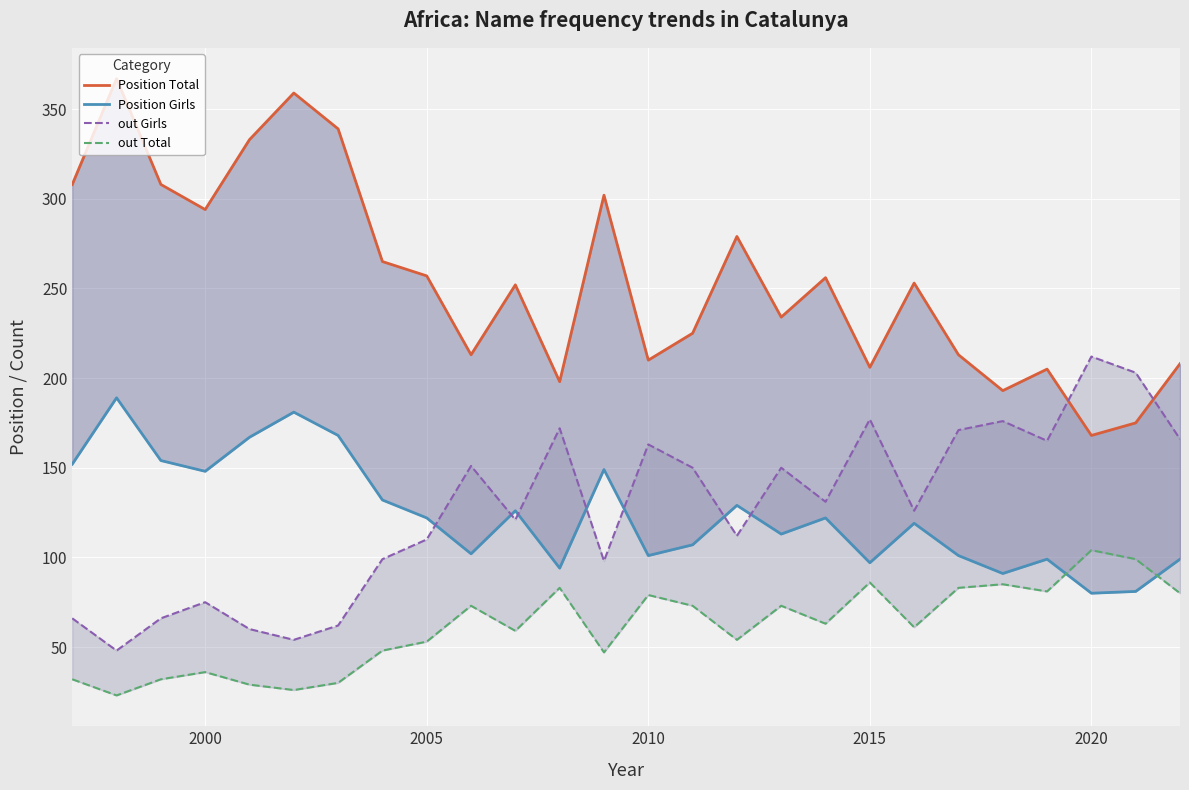

What is the value of the Position Total point at the 7th from the left?

339